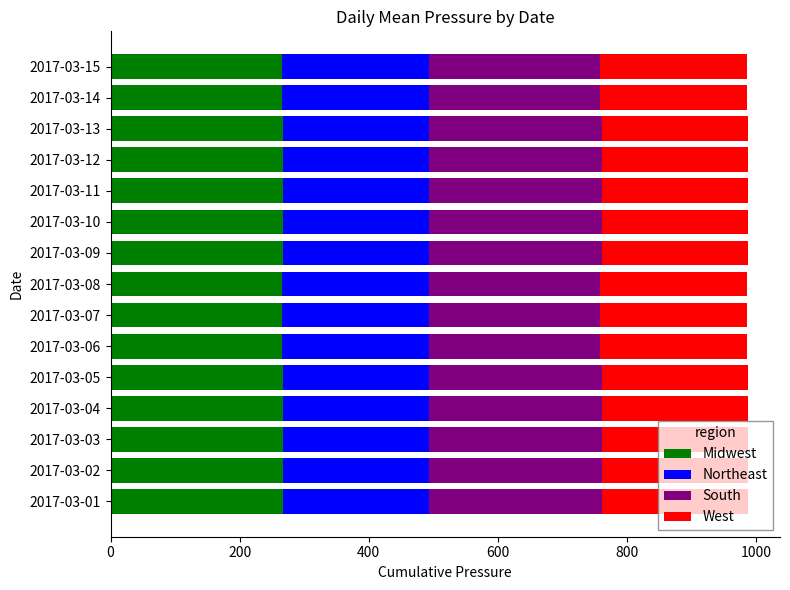

Count the number of categories in the chart.

15